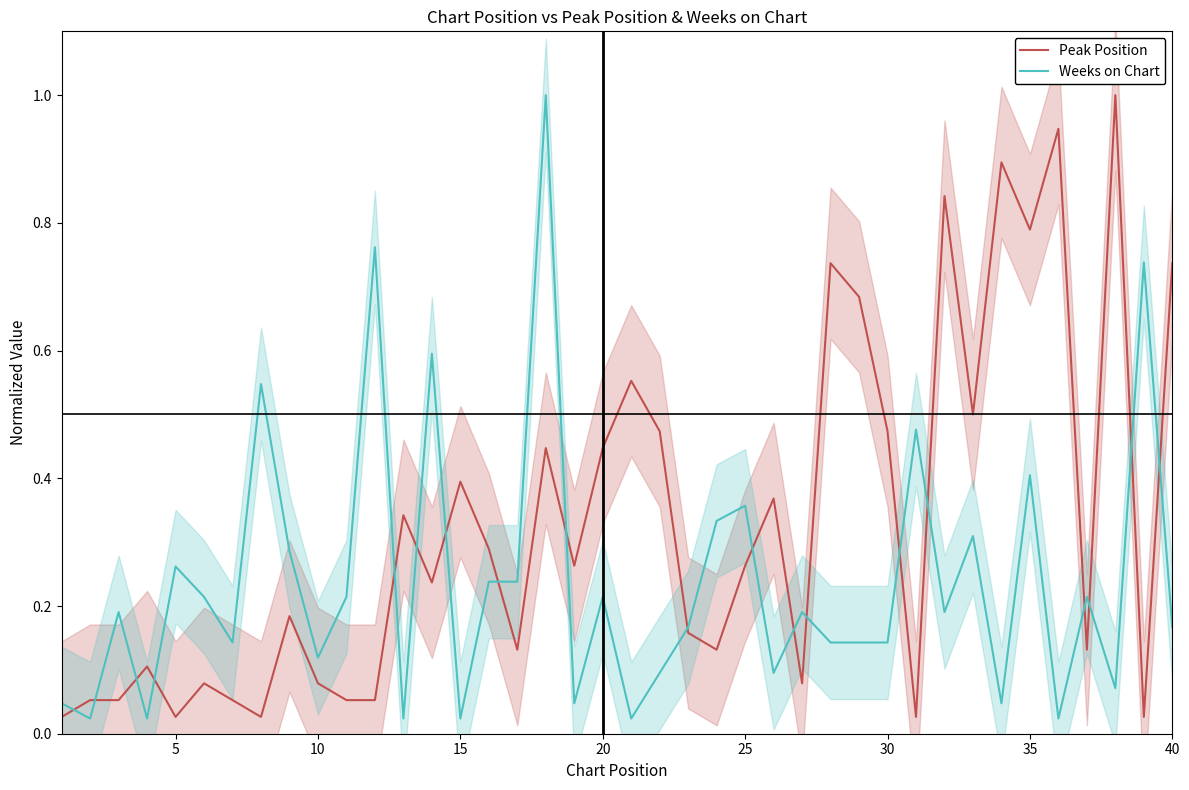

At how many categories does at least one series exceed 0?

40